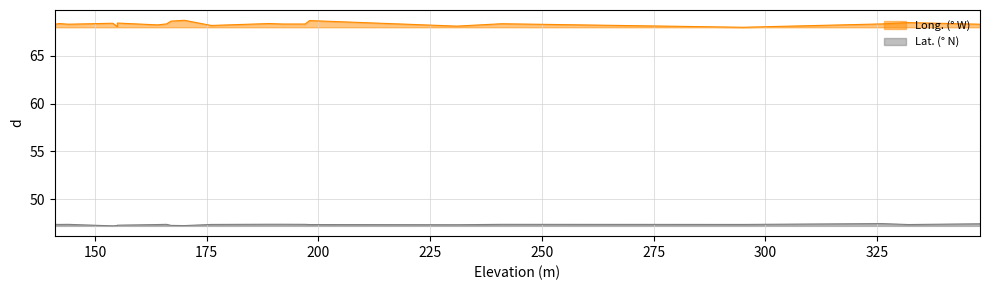

What is the value of the Long. (° W) point at the 9th from the left?

68.3